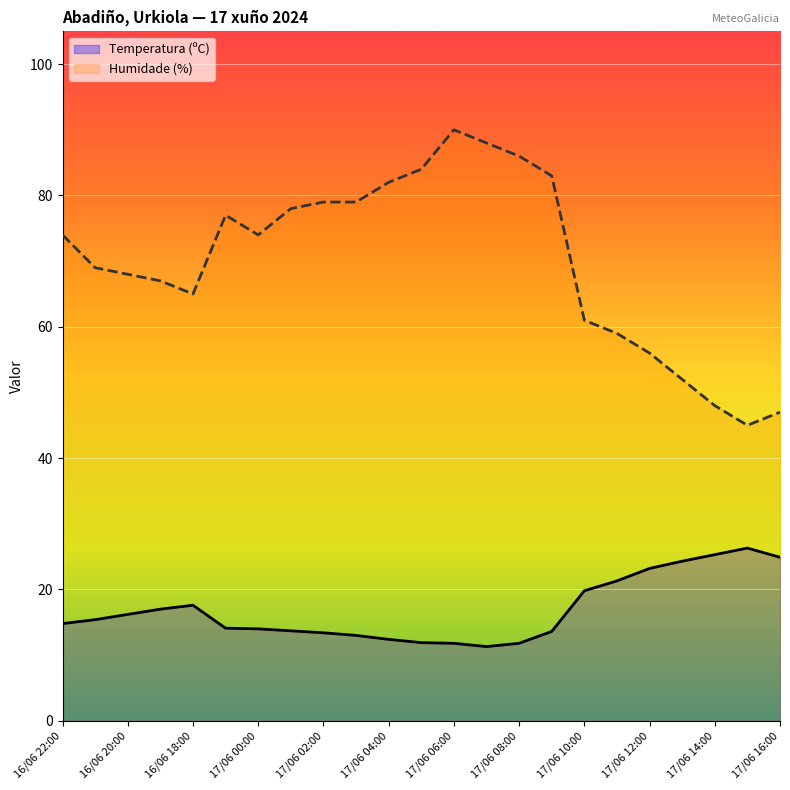

The Temperatura (ºC) series shows 23.2 at 17/06 12:00. True or false?

True